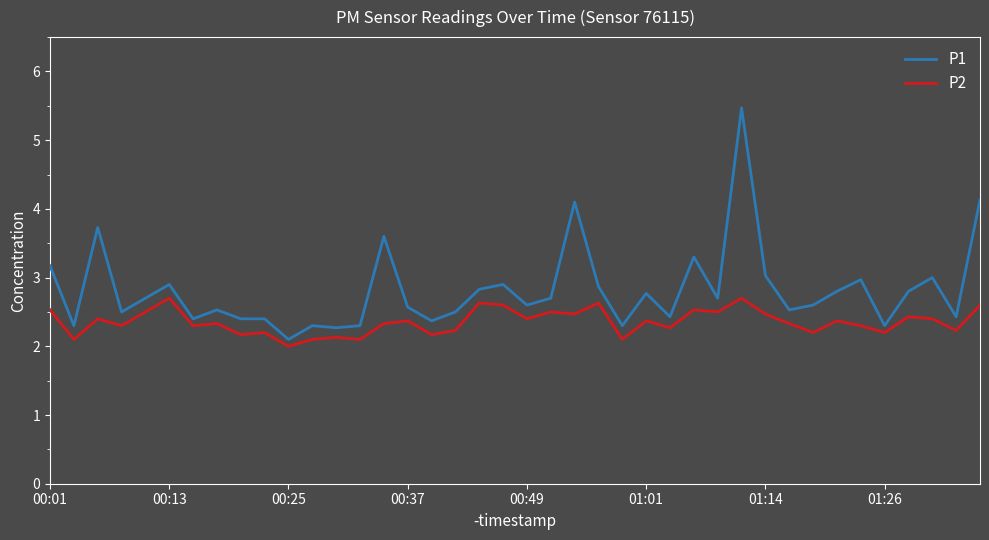

What is the greatest value displayed?

5.5